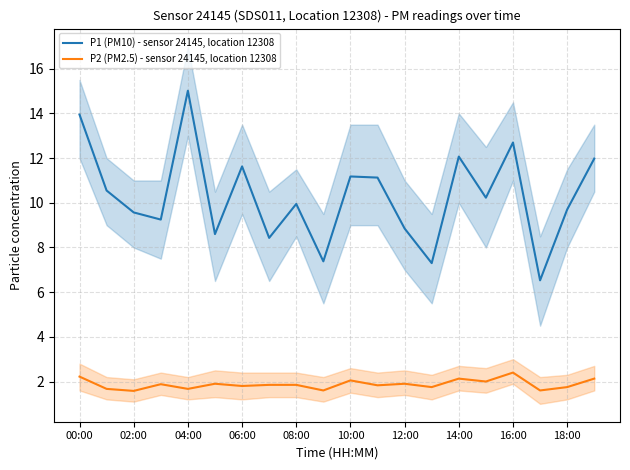

Rank the series by their average value, from lowest to highest.

P2 (PM2.5) - sensor 24145, location 12308, P1 (PM10) - sensor 24145, location 12308